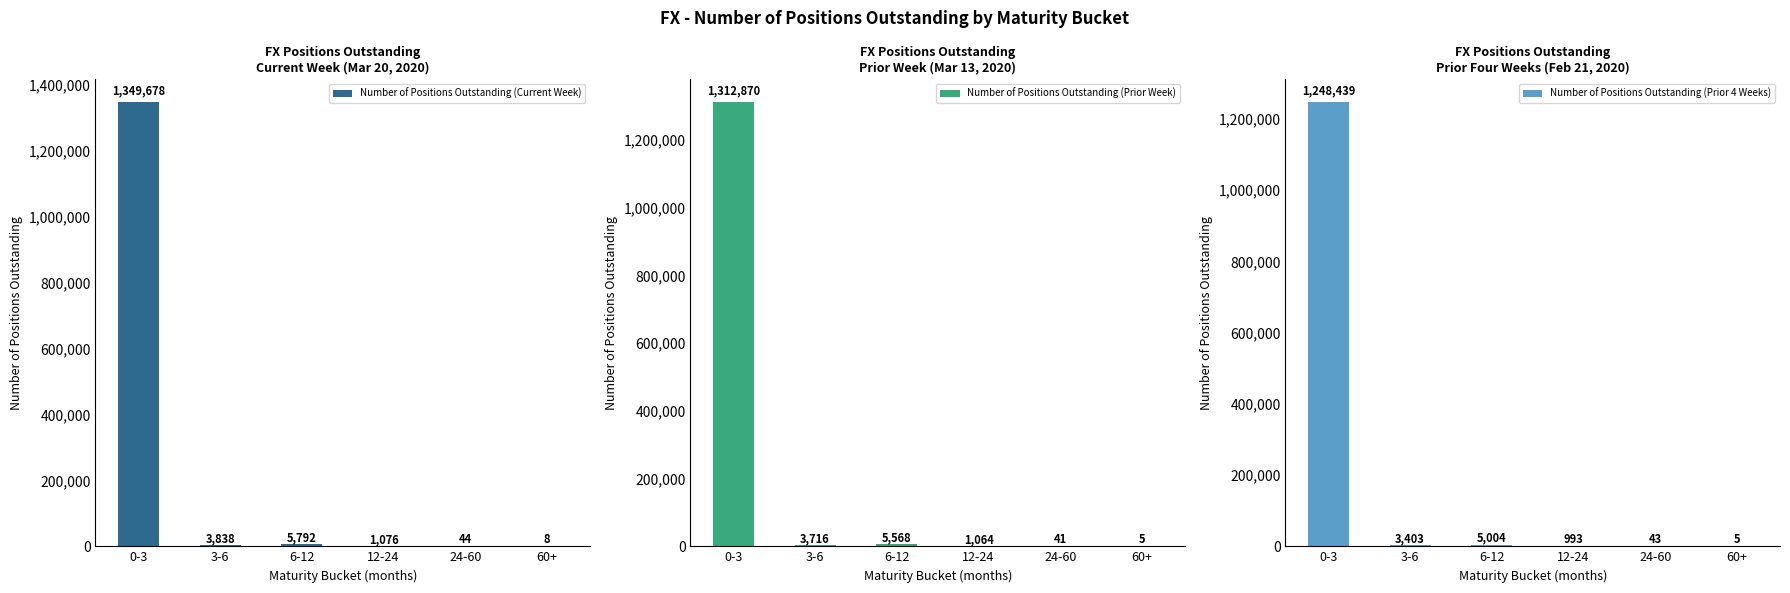

List the series in order of their peak value, highest first.

Number of Positions Outstanding (Current Week), Number of Positions Outstanding (Prior Week), Number of Positions Outstanding (Prior 4 Weeks)